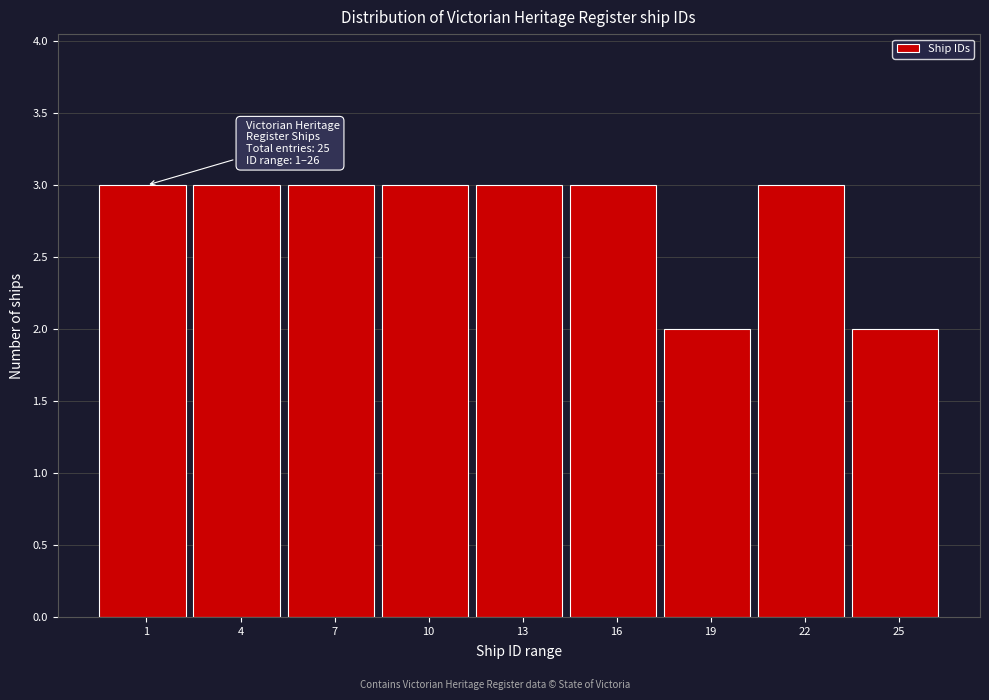

Reading left to right, transcribe all the data shown in this chart.

3	3	3	3	3	3	2	3	2